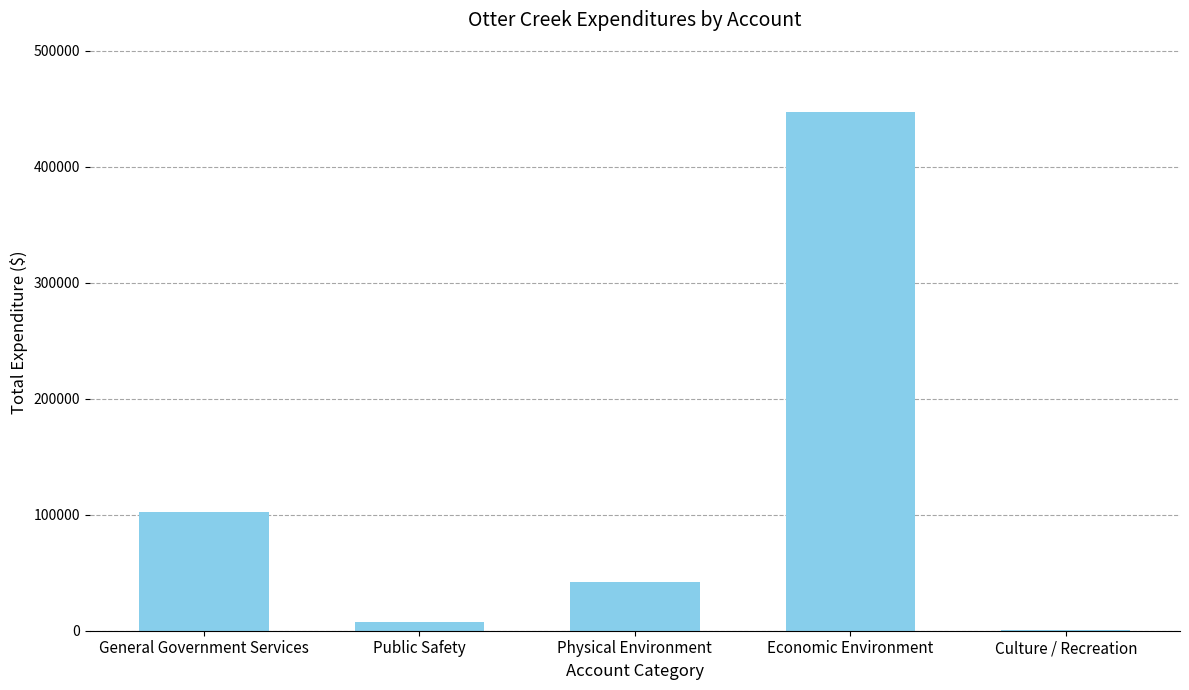

What is the ratio of the value at Physical Environment to the value at Public Safety?

5.9